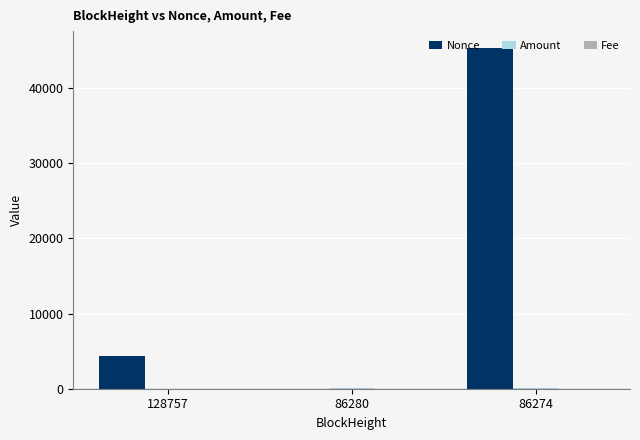

Count the number of categories in the chart.

3